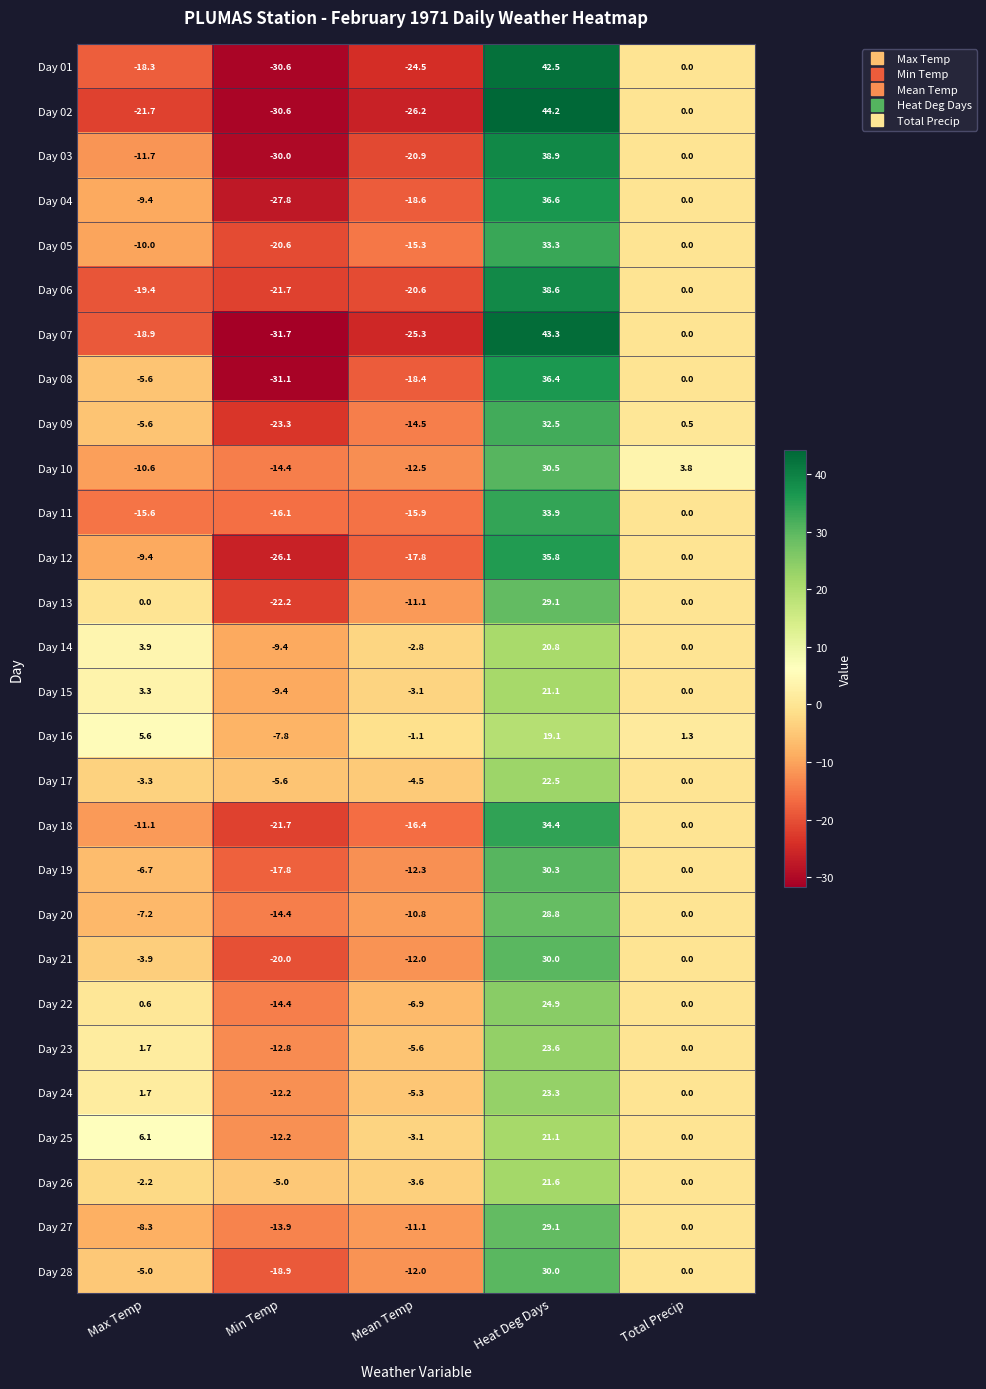

Count the number of categories in the chart.

5